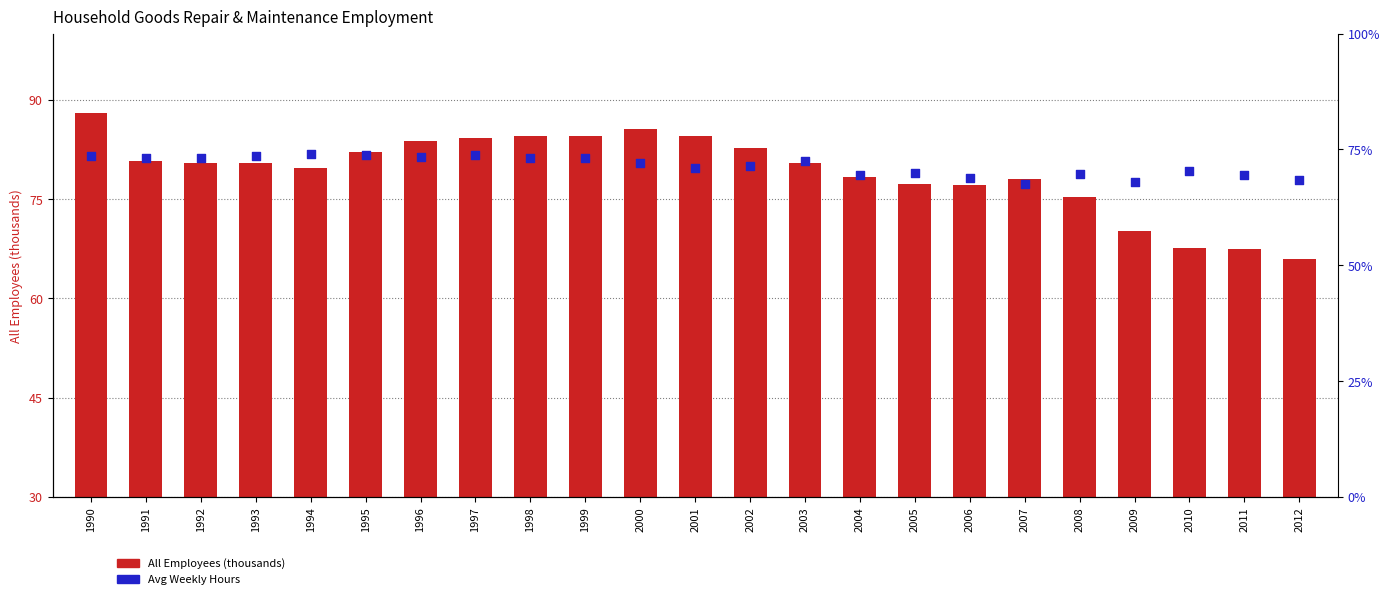

Is the value of All Employees (thousands) at 2010 greater than the value of Avg Weekly Hours at 2002?

Yes